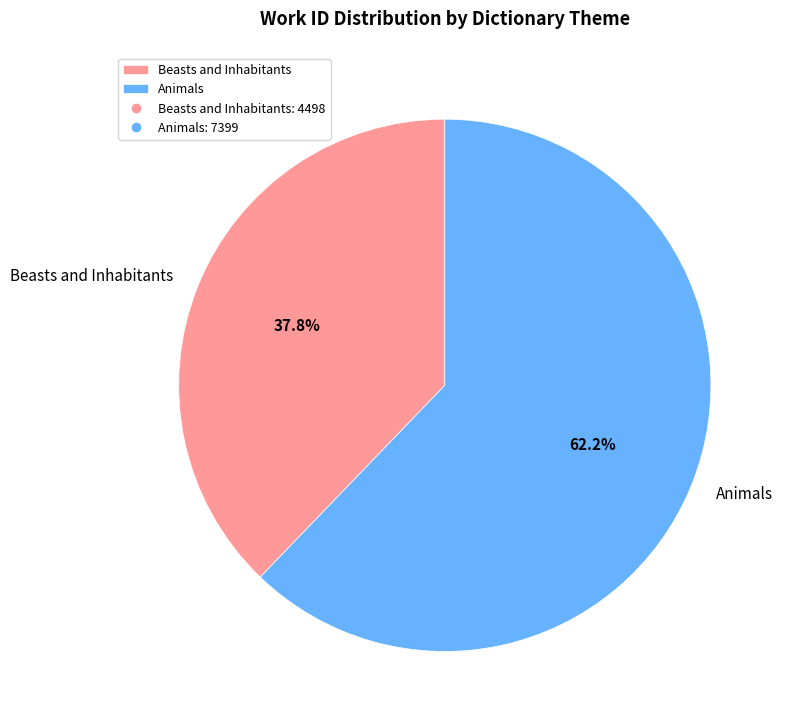

Count the number of slices in the pie.

2